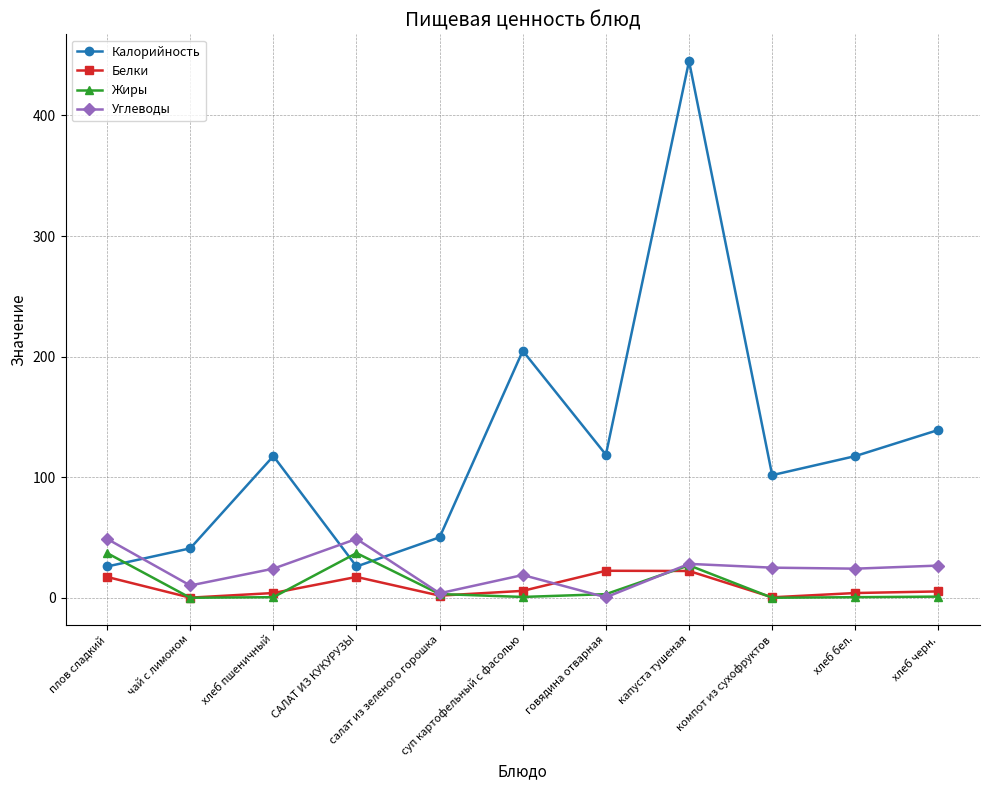

How many interior local peaks does the Калорийность series have?

3